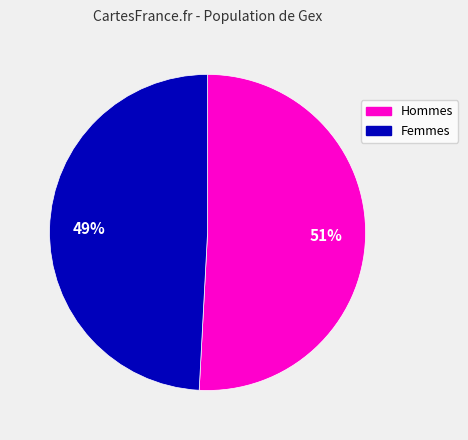

To the nearest percent, what is the difference between the largest and smallest slice percentages?

2%